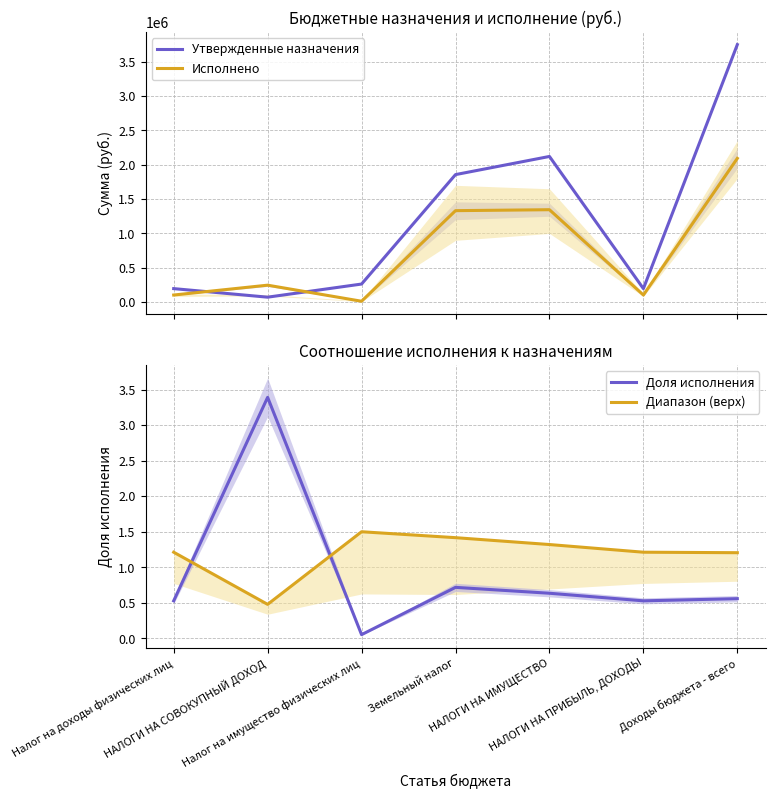

The Доля исполнения series shows 0.7 at Налог на доходы физических лиц. True or false?

False